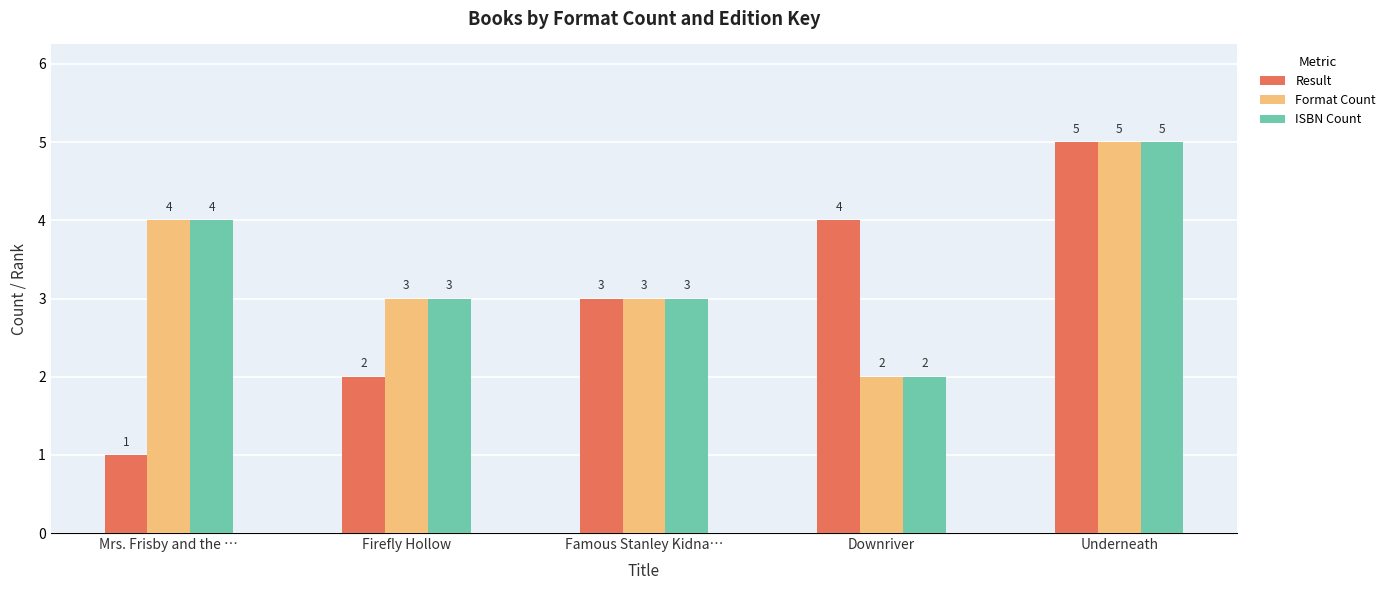

The value of Format Count at Downriver is 2. True or false?

True